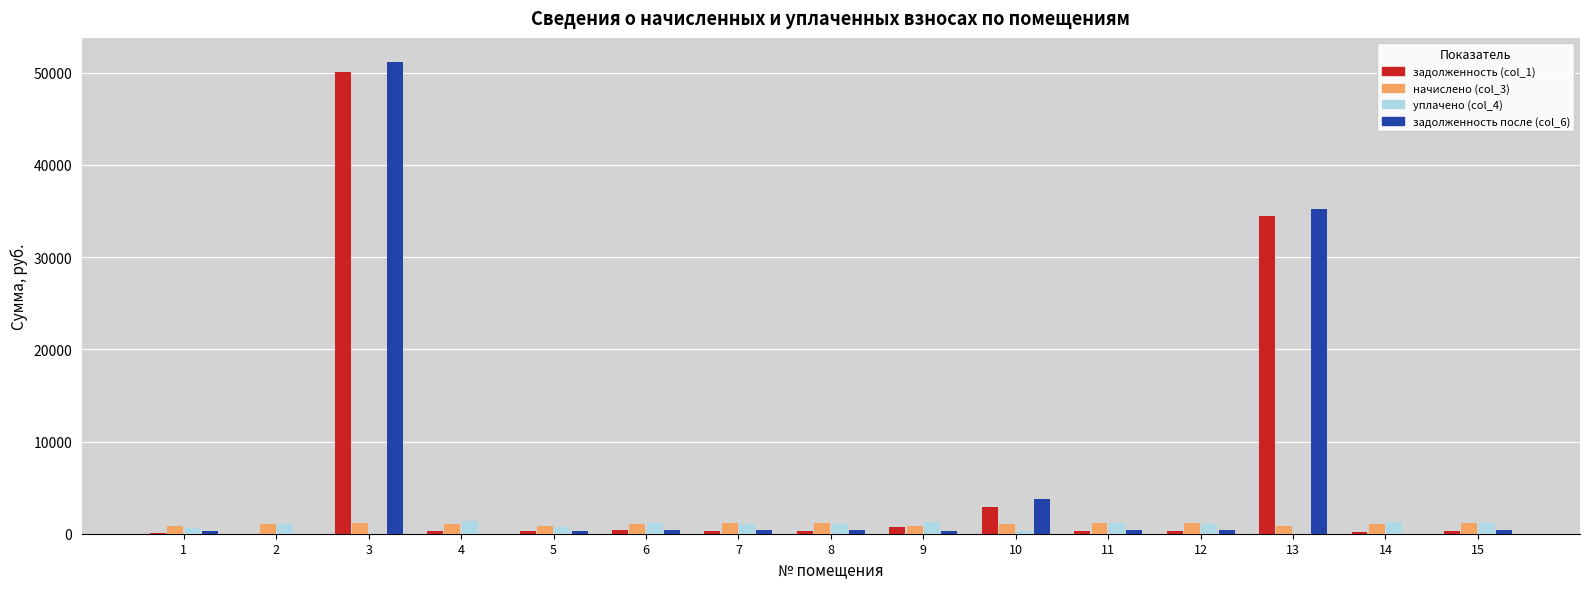

How many data points does each series have?

15